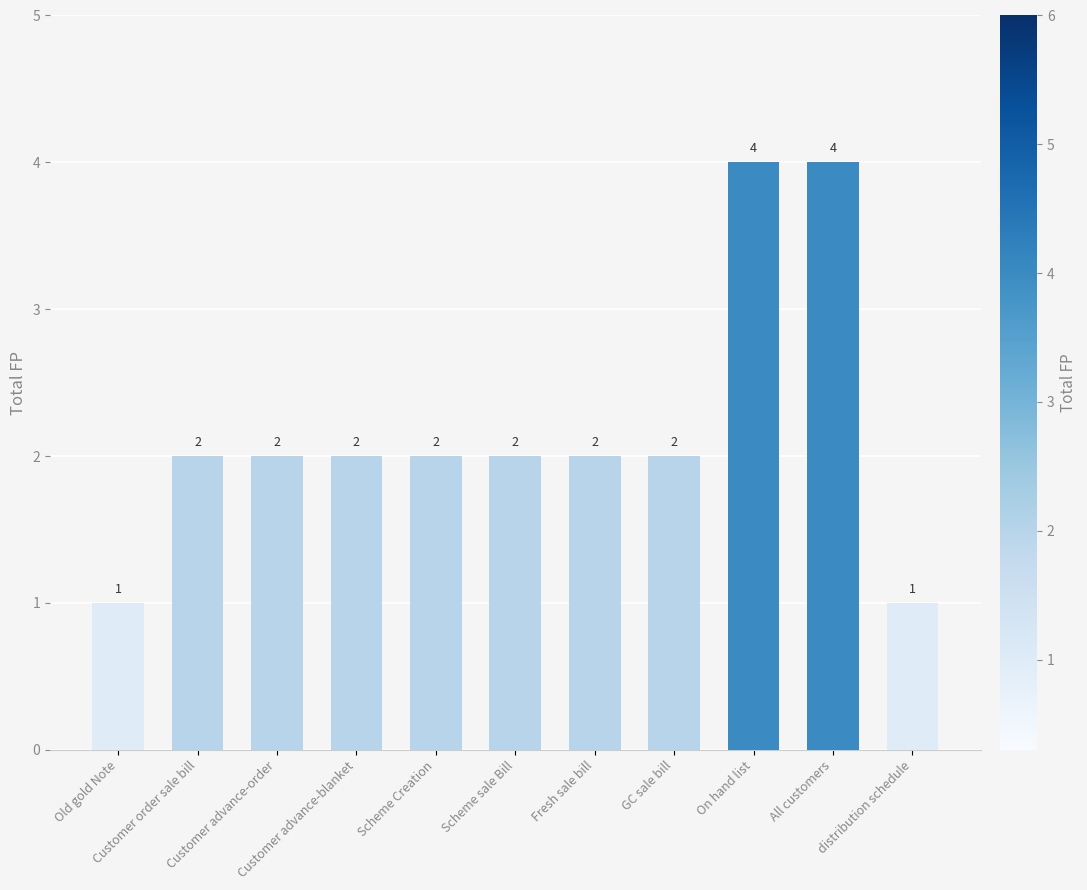

How many data points are less than 2?

2